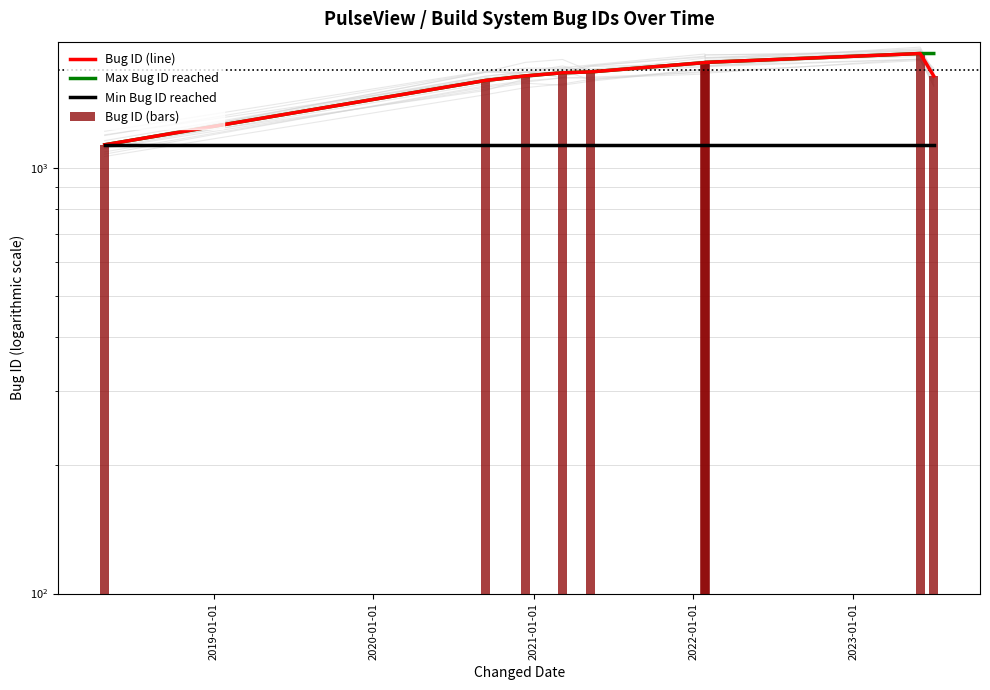

Reading left to right, list all the values displayed in this chart.

Bug ID (line): 1134	1606	1646	1674	1682	1769	1771	1858	1645
Max Bug ID reached: 1134	1606	1646	1674	1682	1769	1771	1858	1858
Min Bug ID reached: 1134	1134	1134	1134	1134	1134	1134	1134	1134
Bug ID (bars): 1134	1606	1646	1674	1682	1769	1771	1858	1645